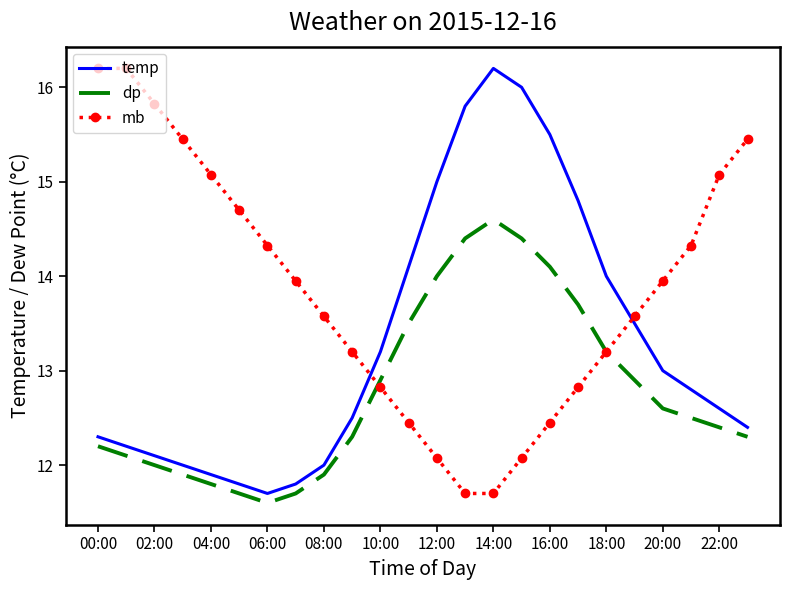

After their last crossing, which series has the higher values: mb or temp?

mb